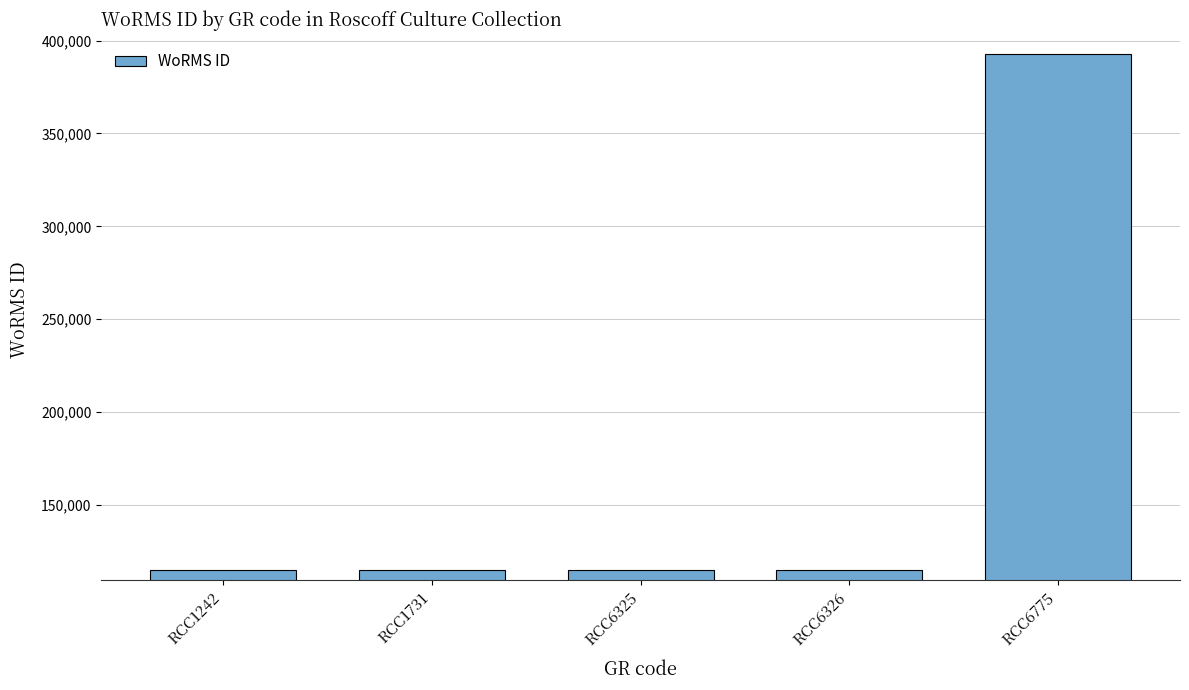

What is the sum of the values at RCC6326 and RCC6325?

230208